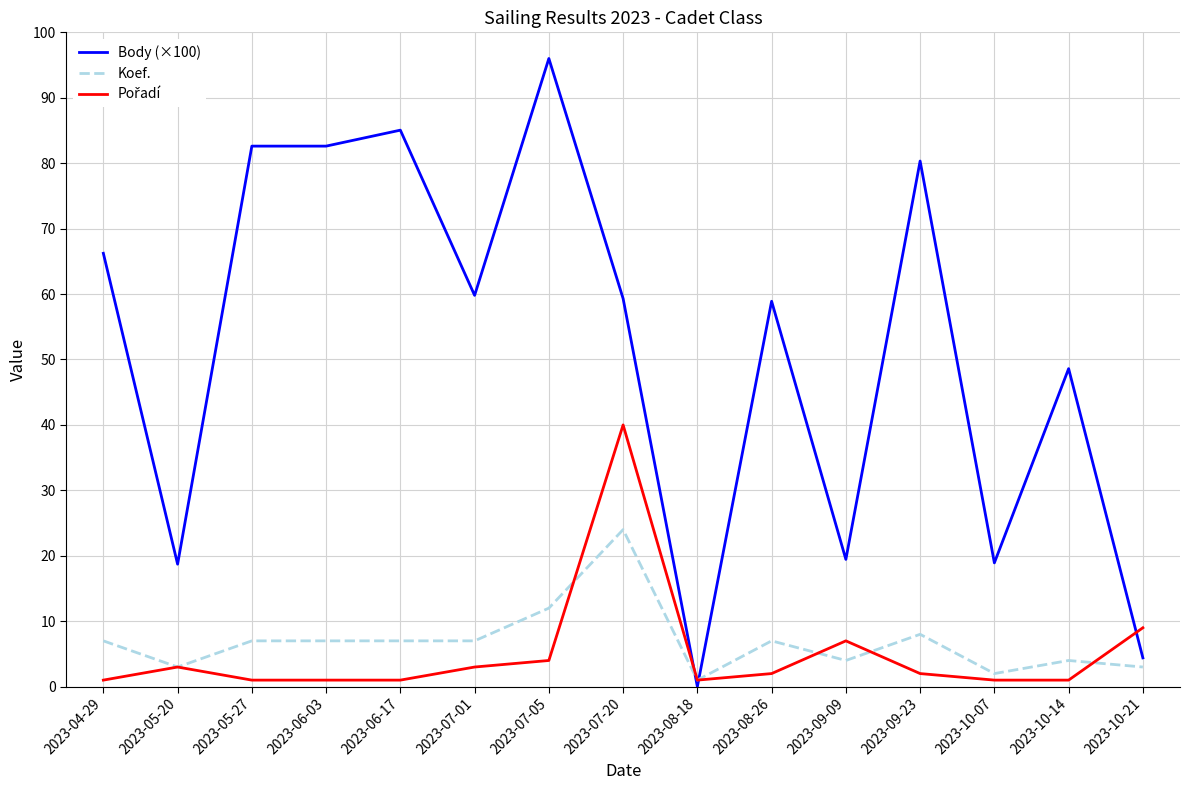

Which series has the widest spread of values?

Body (×100)